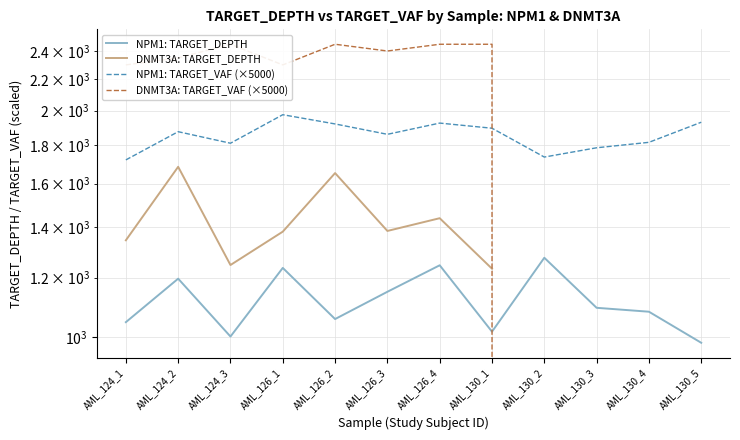

How many series are shown in this chart?

4